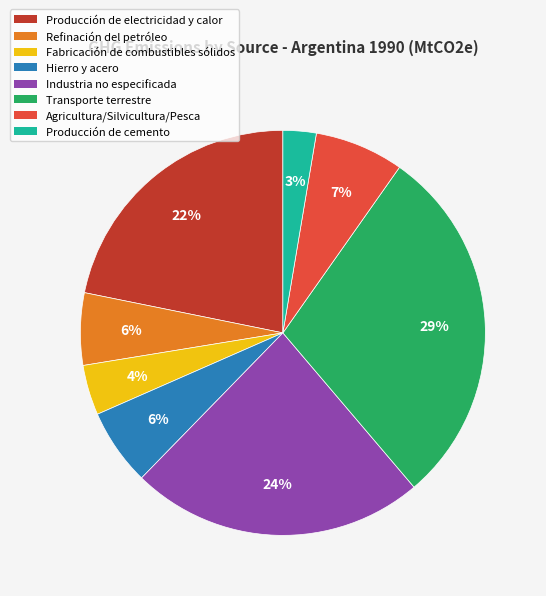

What is the largest slice in the pie chart?

Transporte terrestre